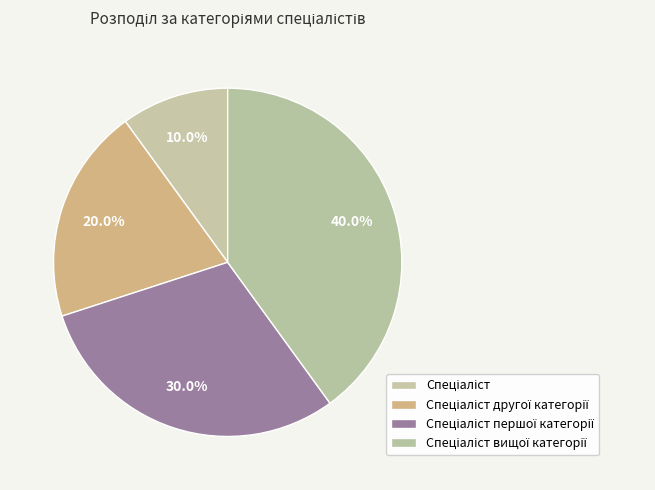

Which has a higher value, Спеціаліст or Спеціаліст вищої категорії?

Спеціаліст вищої категорії